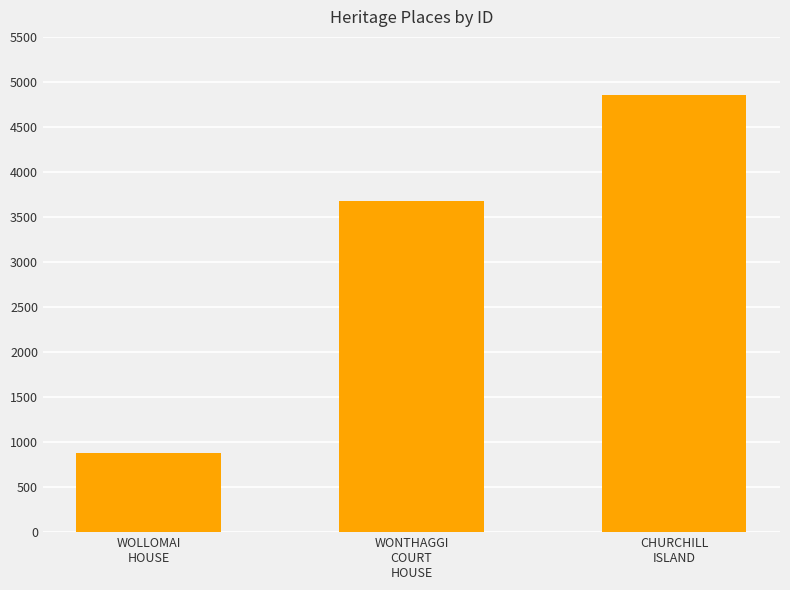

List the labels in order of value, smallest first.

WOLLOMAI
HOUSE, WONTHAGGI
COURT
HOUSE, CHURCHILL
ISLAND